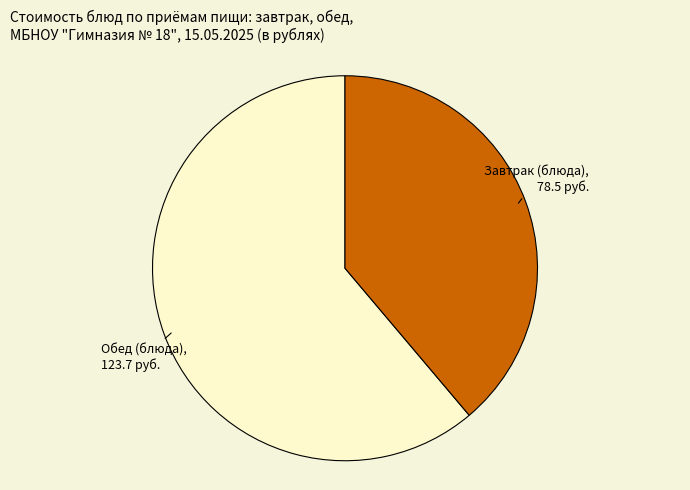

Count the number of slices in the pie.

2